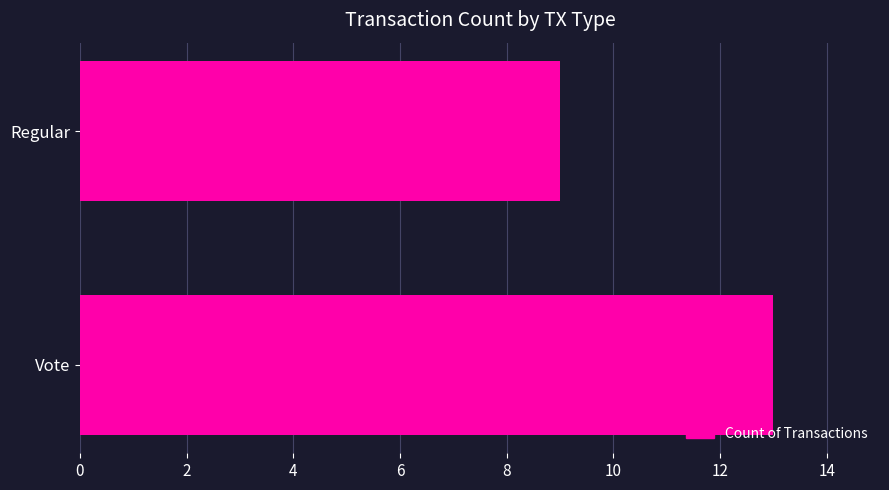

Reading bottom to top, list all the values displayed in this chart.

Vote=13	Regular=9